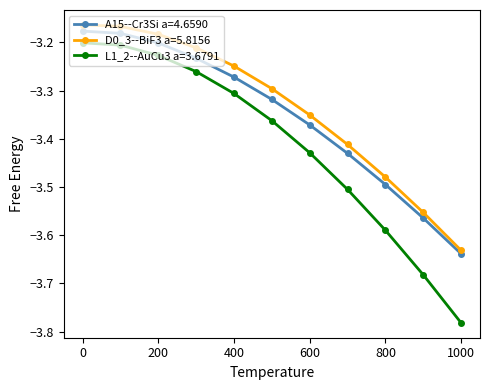

What is the difference between the maximum and minimum values in the A15--Cr3Si a=4.6590 series?

0.5